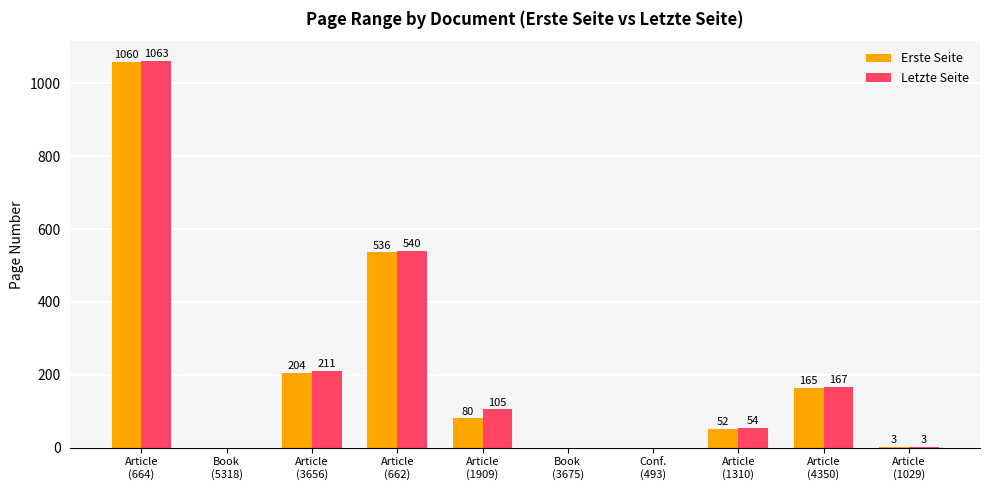

Does the chart contain stacked bars?

No